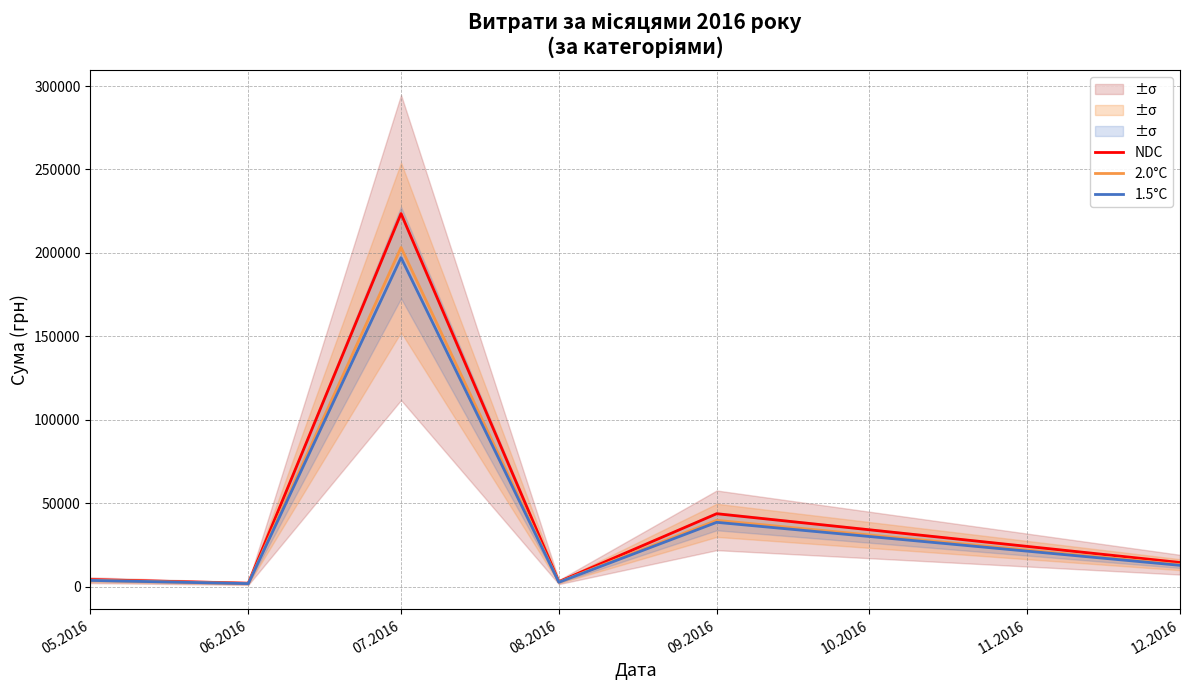

At which label does 2.0°C first exceed 13145?

07.2016